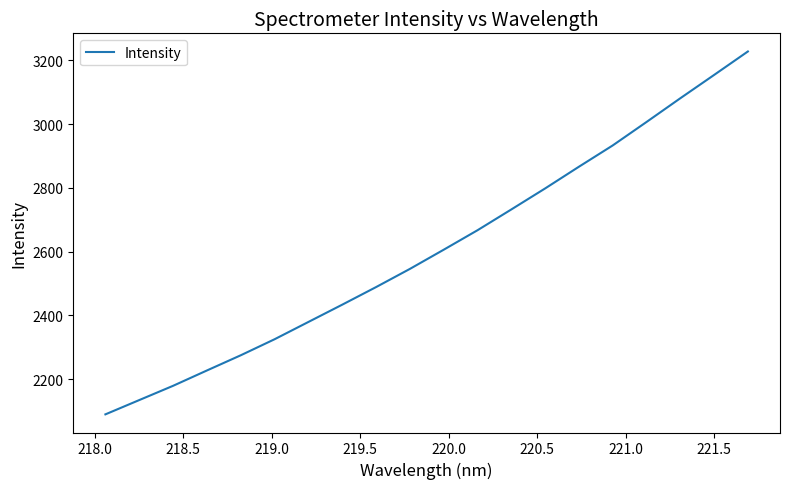

What is the greatest value displayed?

3227.8